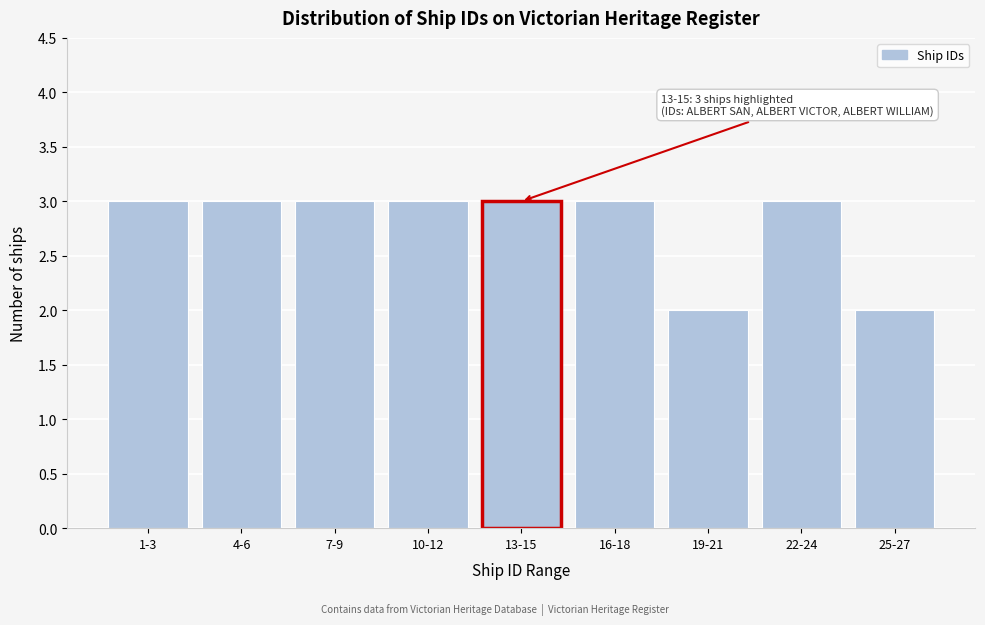

Reading right to left, transcribe all the data shown in this chart.

2	3	2	3	3	3	3	3	3